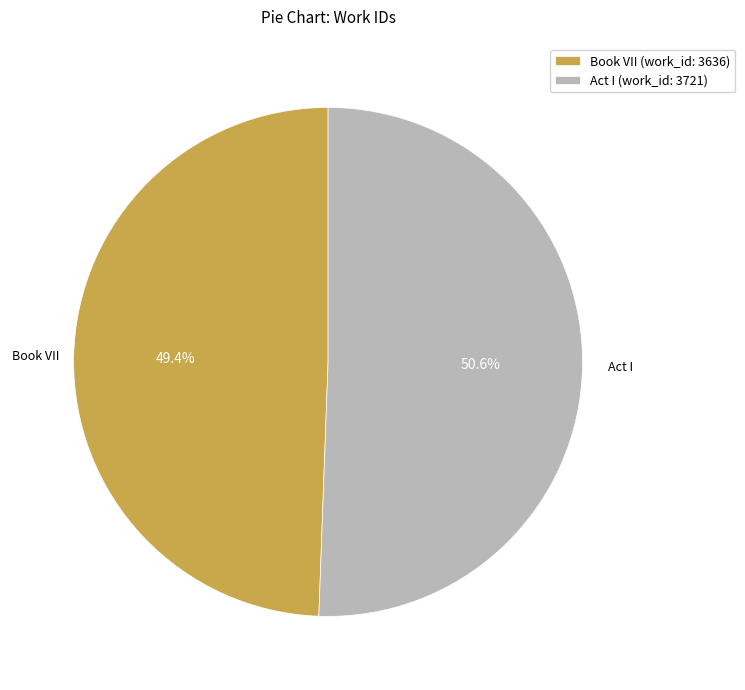

What is the smallest slice in the pie chart?

Book VII (work_id: 3636)